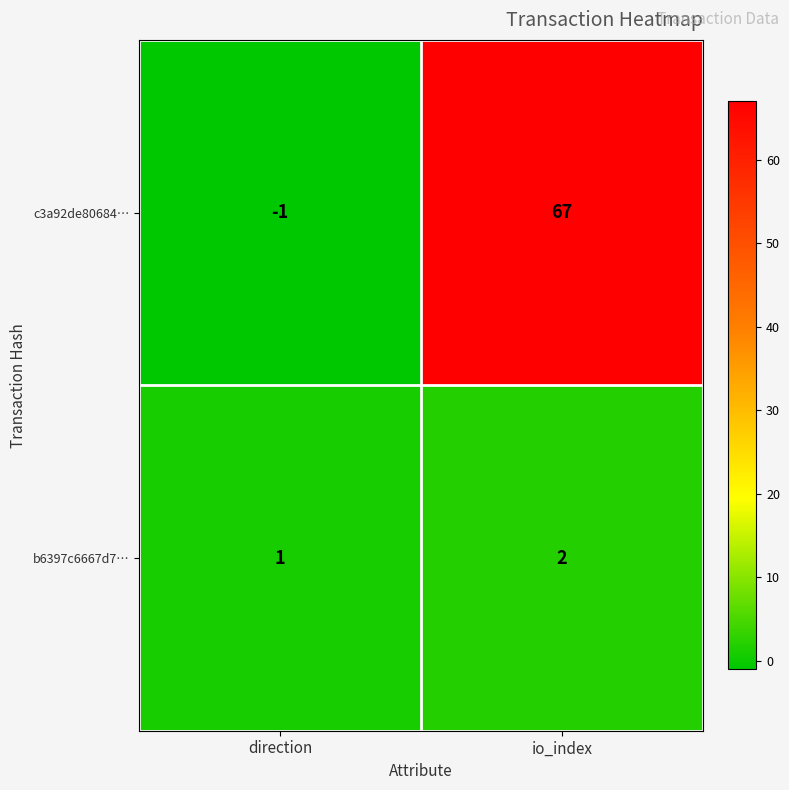

At which label is c3a92de80684… closest to 33?

direction